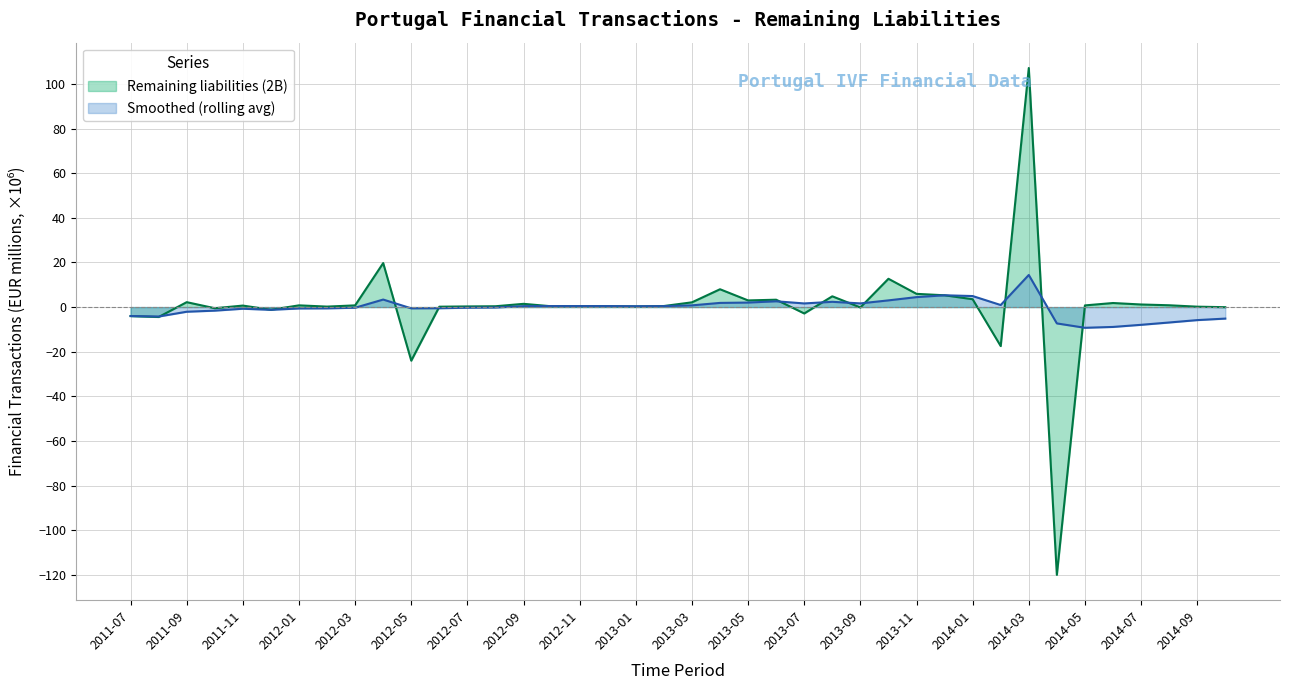

What is the smallest value displayed?

-120.0